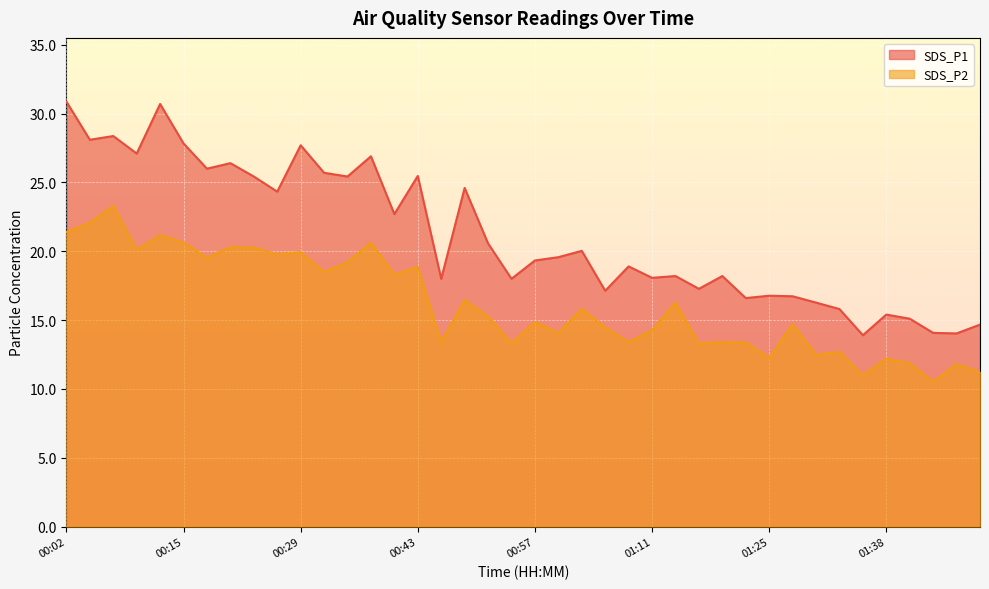

What are all the series names shown in the legend?

SDS_P1, SDS_P2